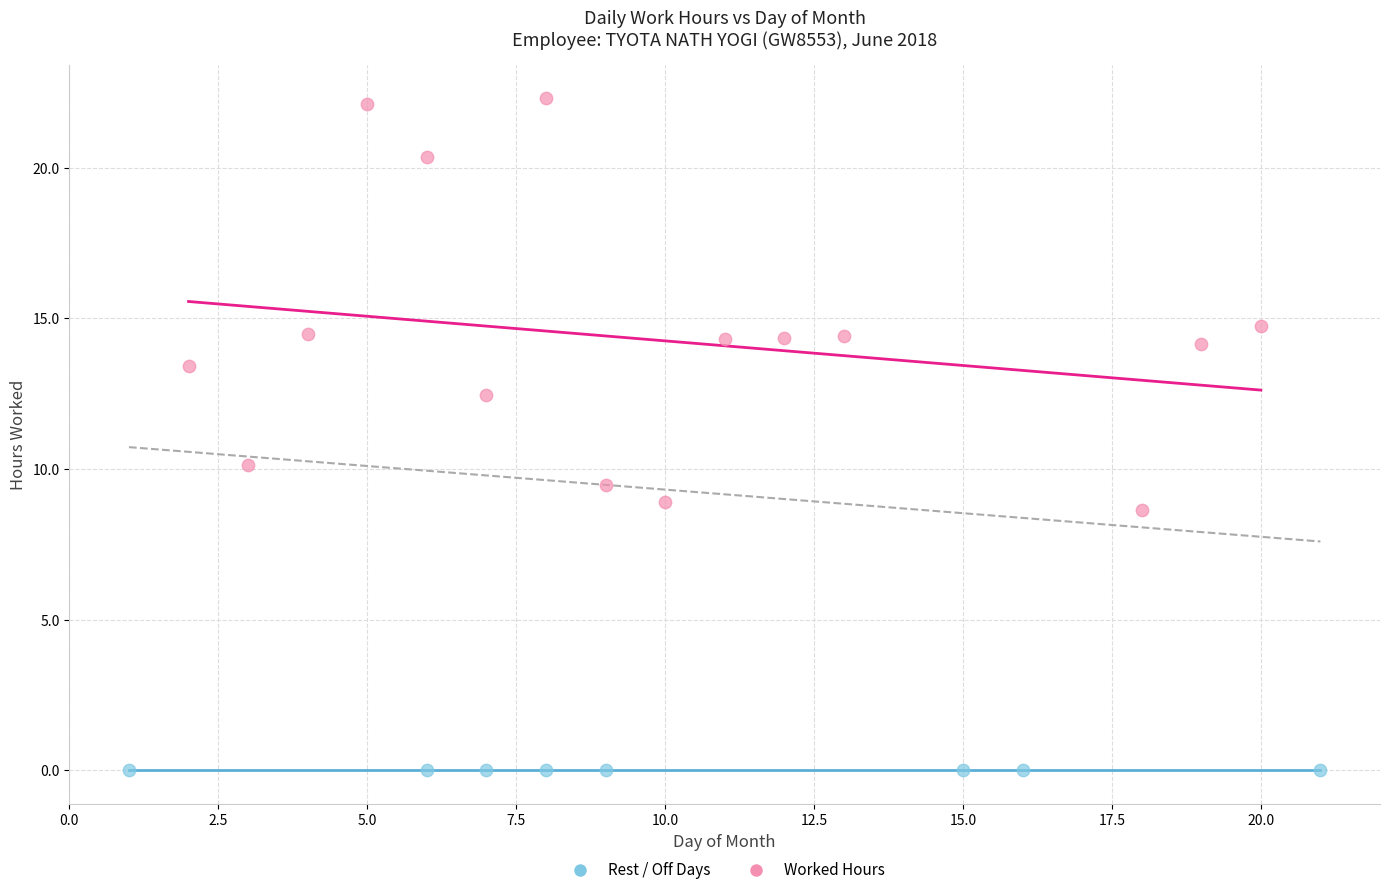

Which series reaches the minimum Y coordinate?

Rest / Off Days